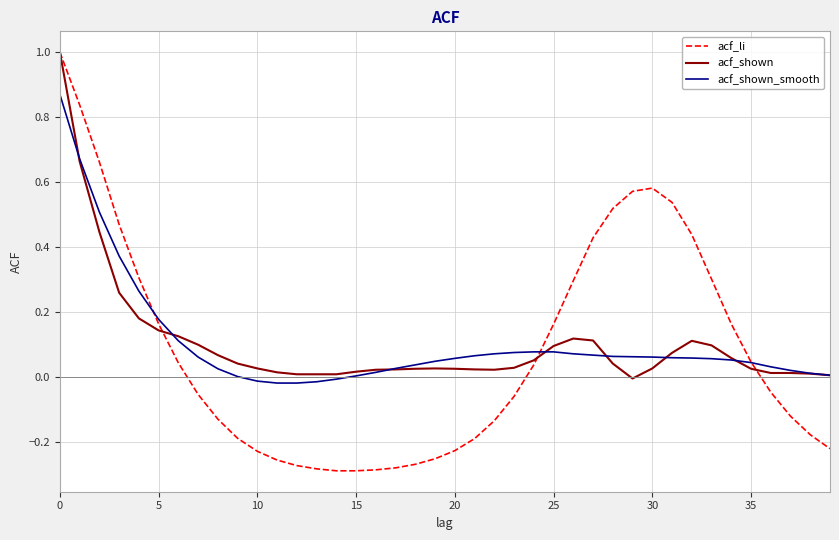

At how many categories does at least one series exceed 0?

40